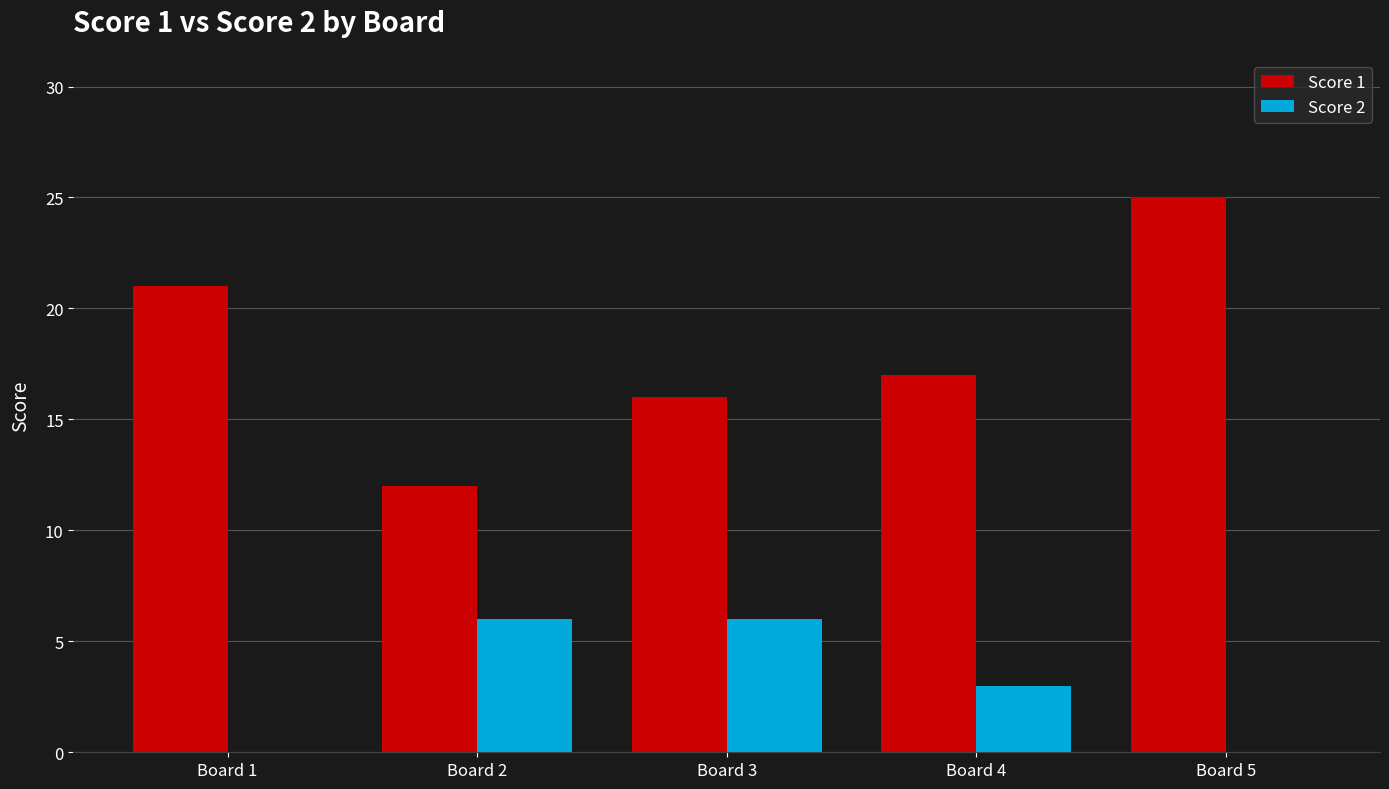

Is it true that Score 2 equals 5 at Board 4?

False